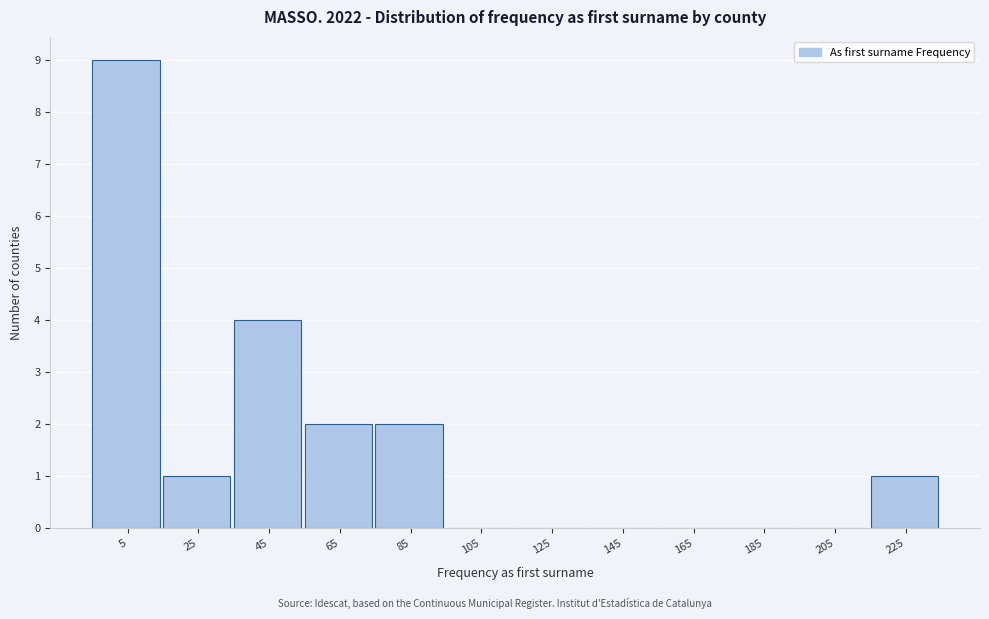

Reading right to left, list all the values displayed in this chart.

225=1	205=0	185=0	165=0	145=0	125=0	105=0	85=2	65=2	45=4	25=1	5=9